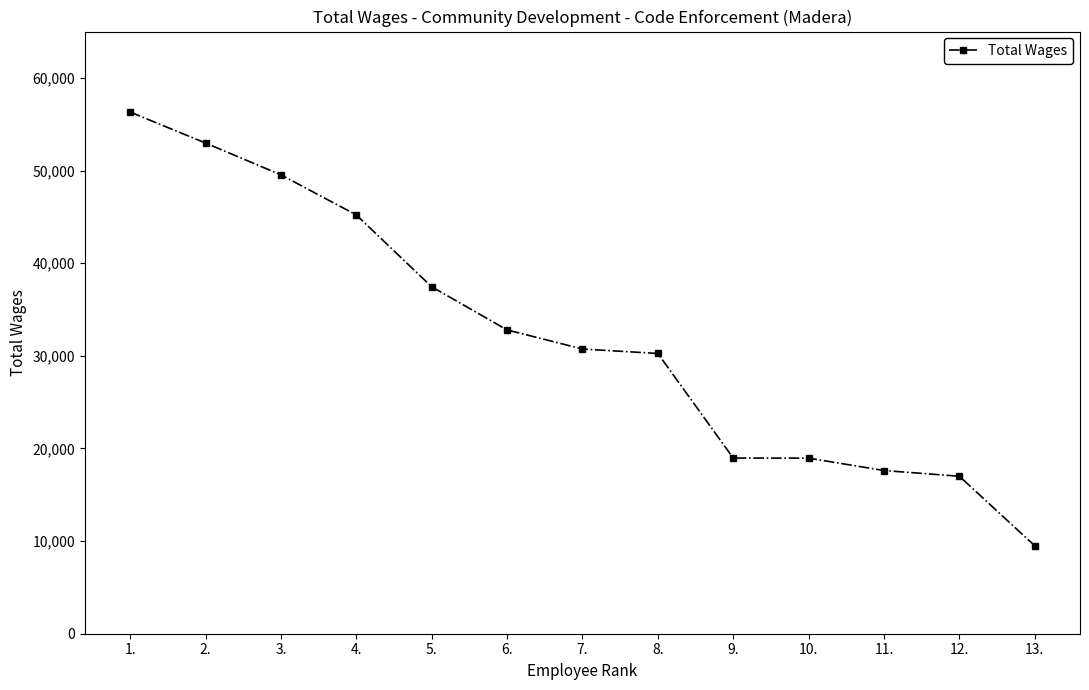

The chart shows a value of 77894 at 1.. True or false?

False